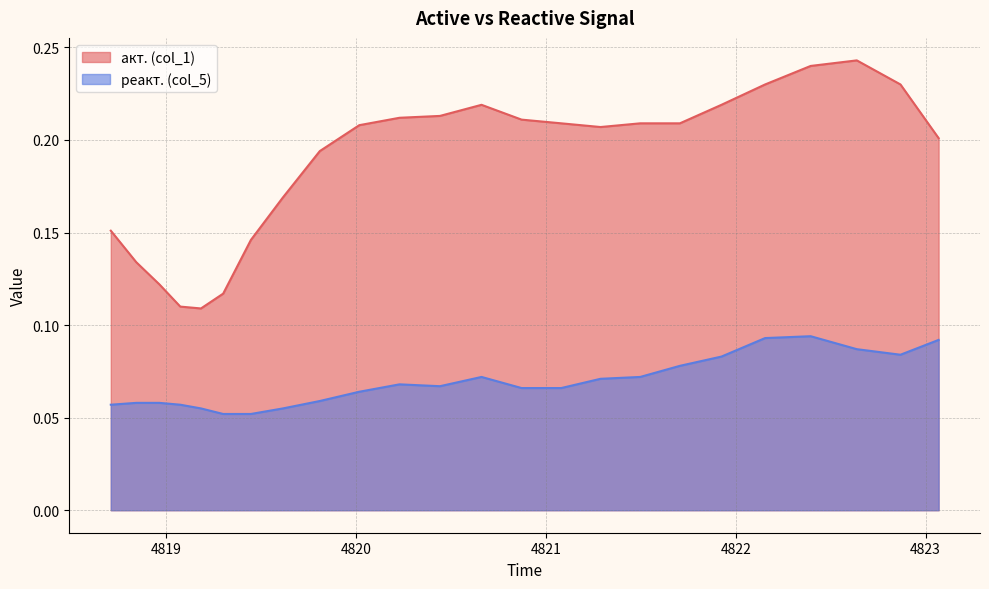

Rank the series by their maximum value, from lowest to highest.

реакт. (col_5), акт. (col_1)